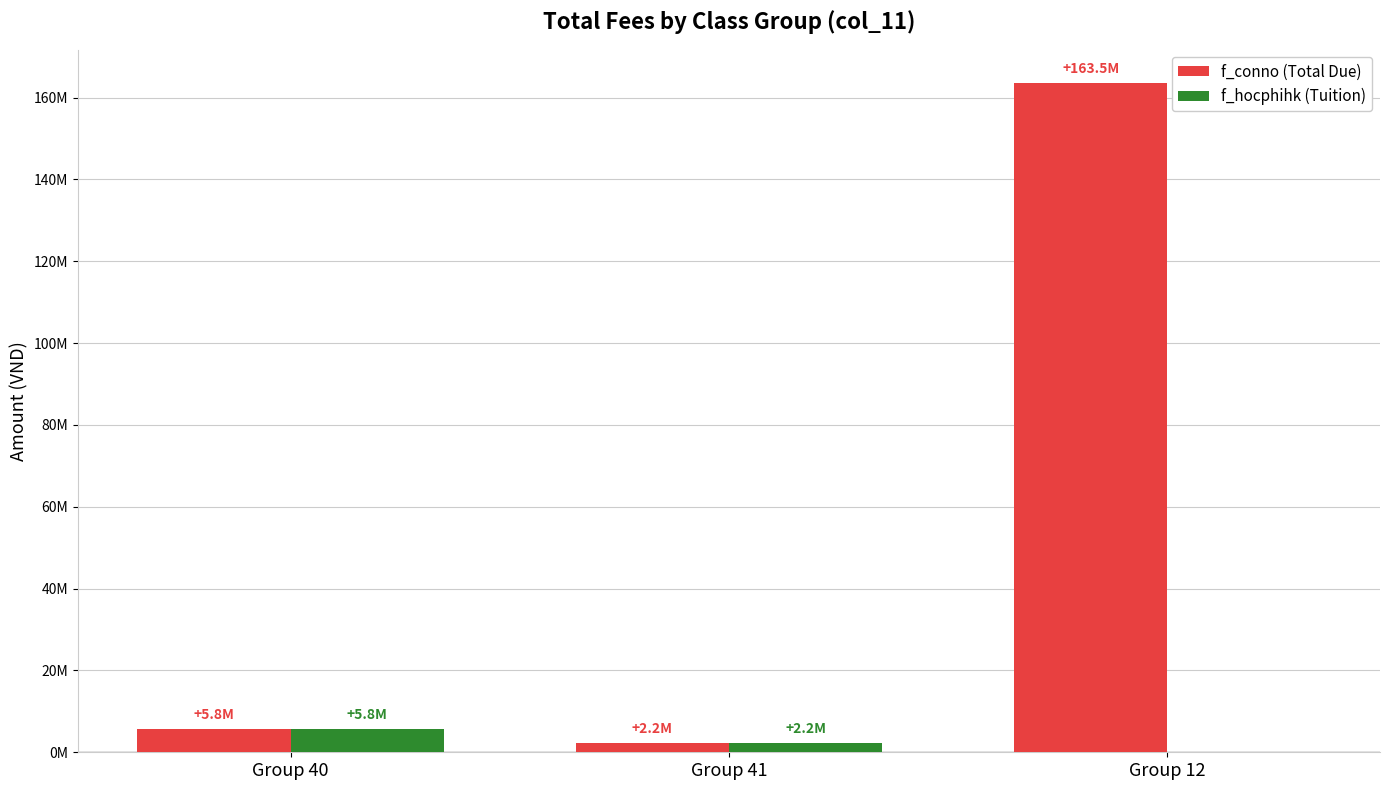

What is the average value of the f_hocphihk (Tuition) series?

2666000